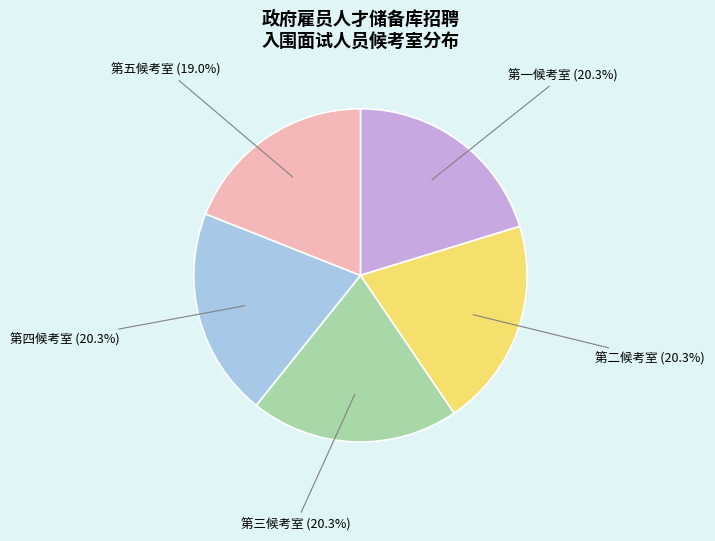

Does any single category account for the majority?

No